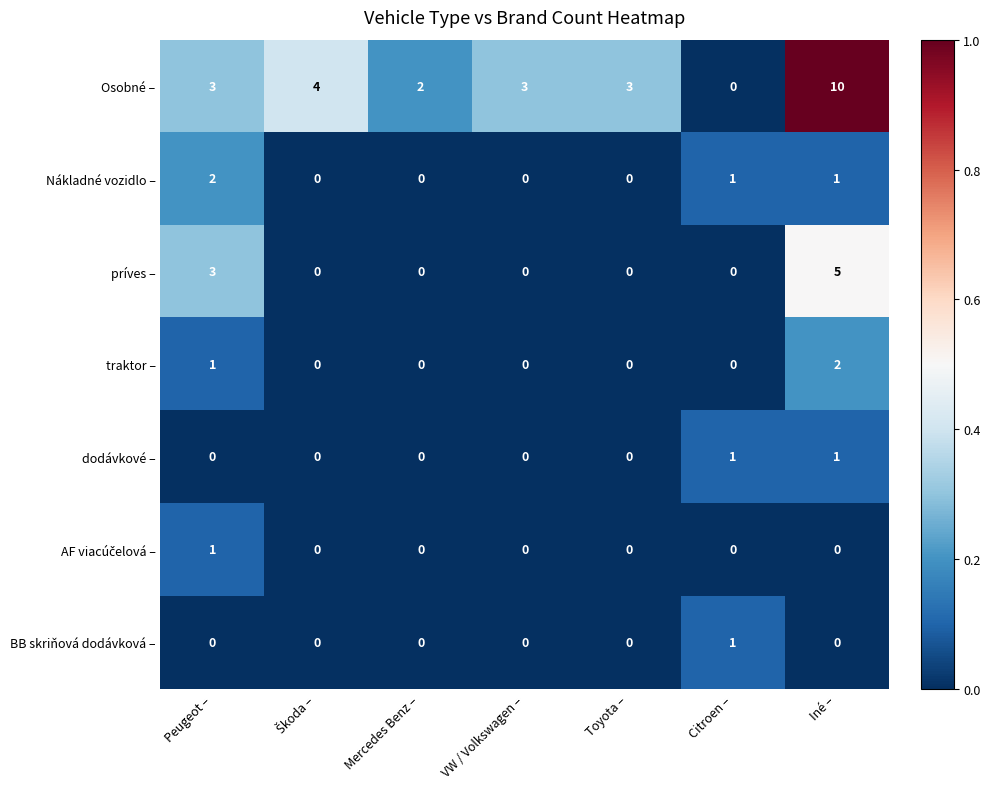

At which label does traktor – reach its peak?

Iné –